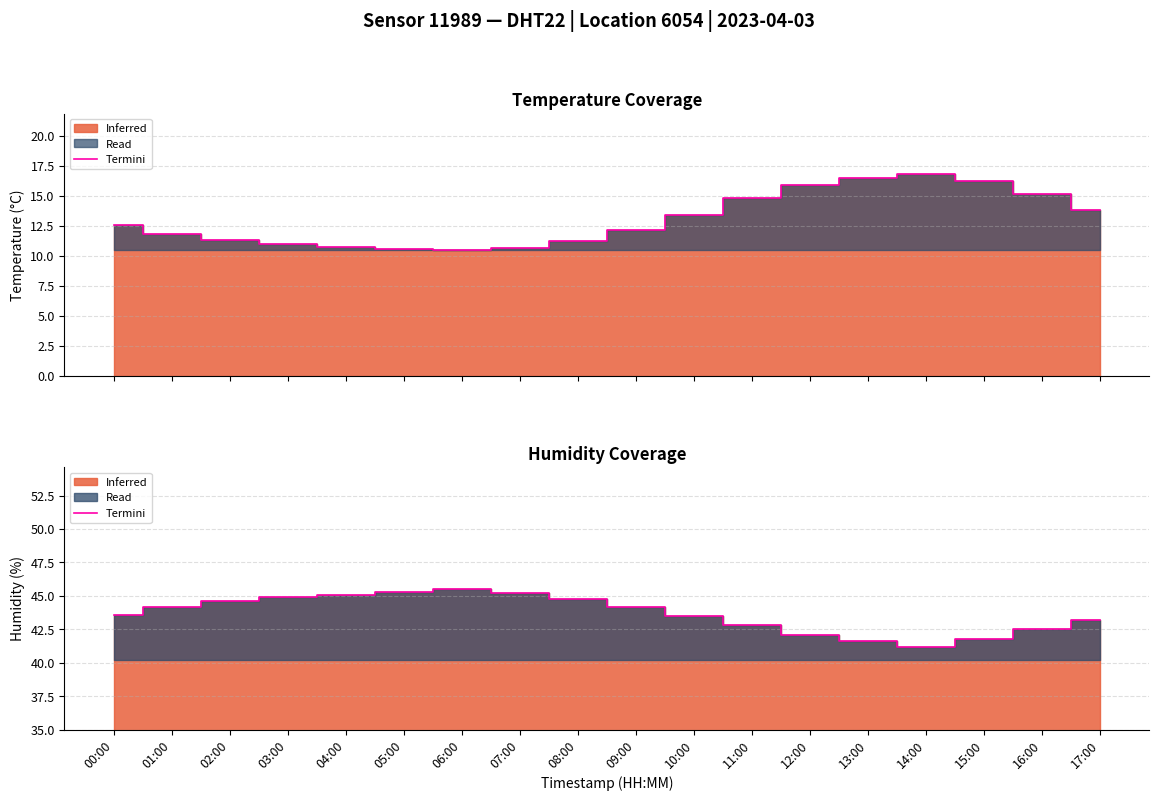

List the labels in order of value, largest first.

06:00, 05:00, 07:00, 04:00, 03:00, 08:00, 02:00, 09:00, 01:00, 00:00, 10:00, 17:00, 11:00, 16:00, 12:00, 15:00, 13:00, 14:00